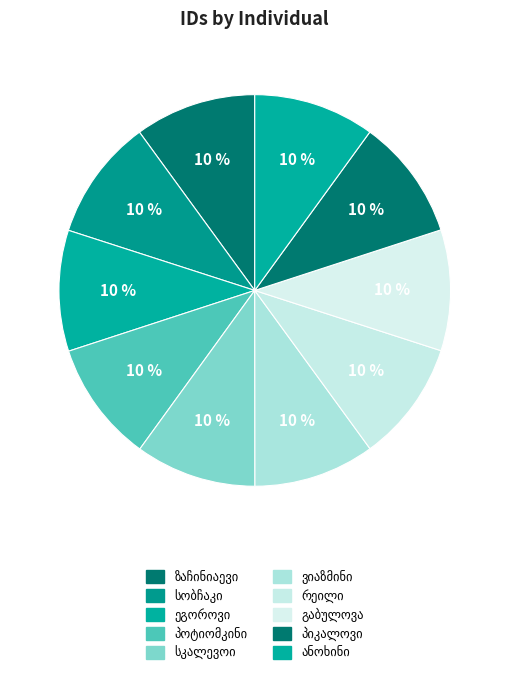

Count the number of slices in the pie.

10